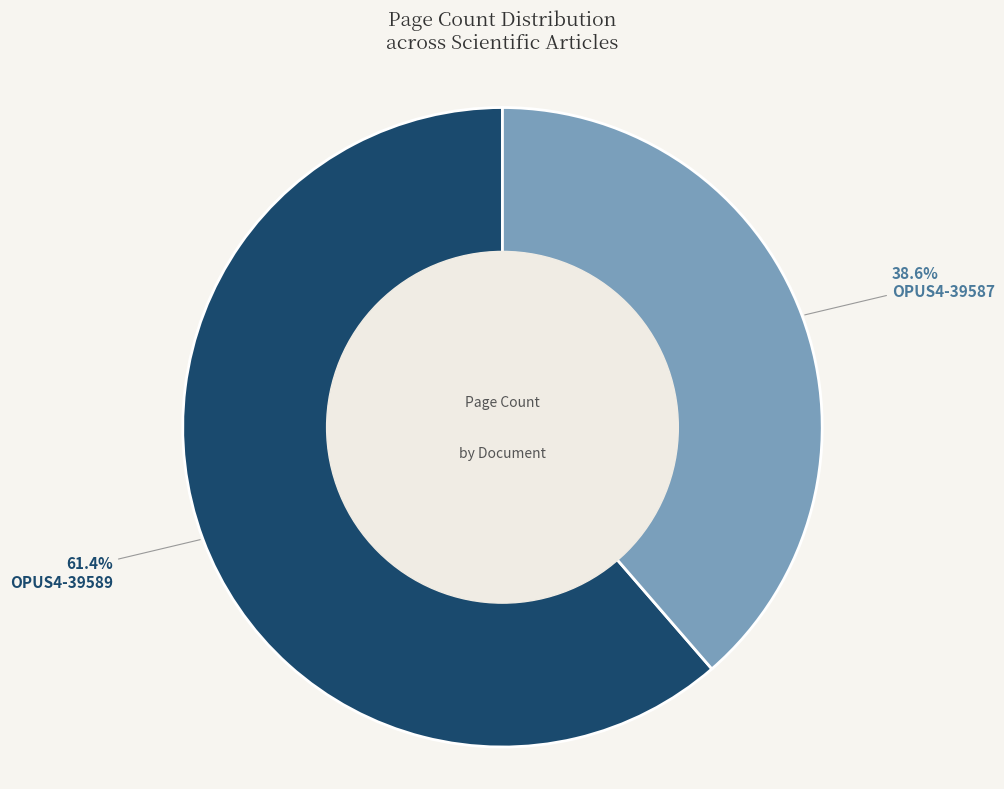

Does any single category account for the majority?

Yes